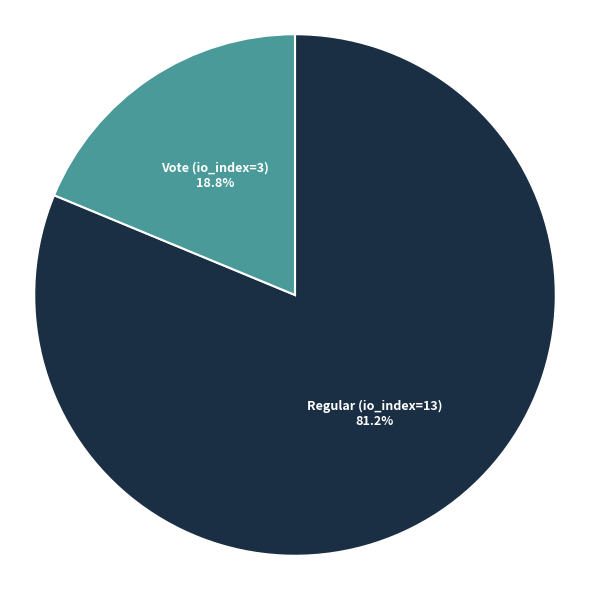

What percentage is NOT represented by Regular (io_index=13)?

18.8%